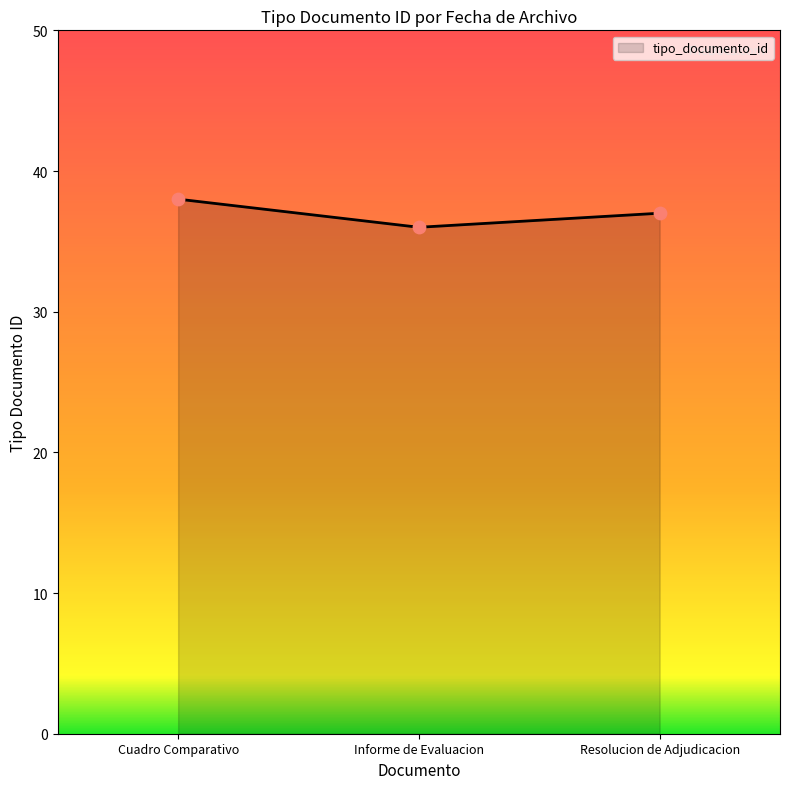

Approximately how many times larger is the value at Cuadro Comparativo compared to Resolucion de Adjudicacion?

1.0